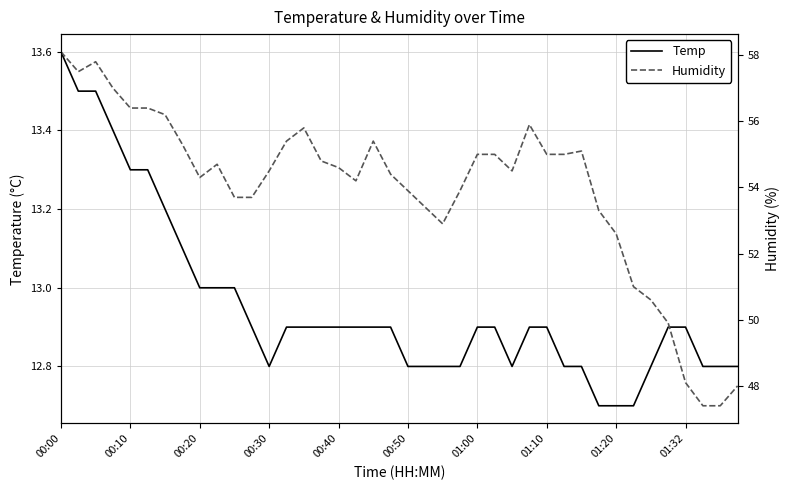

What is the minimum value for Temp?

12.7